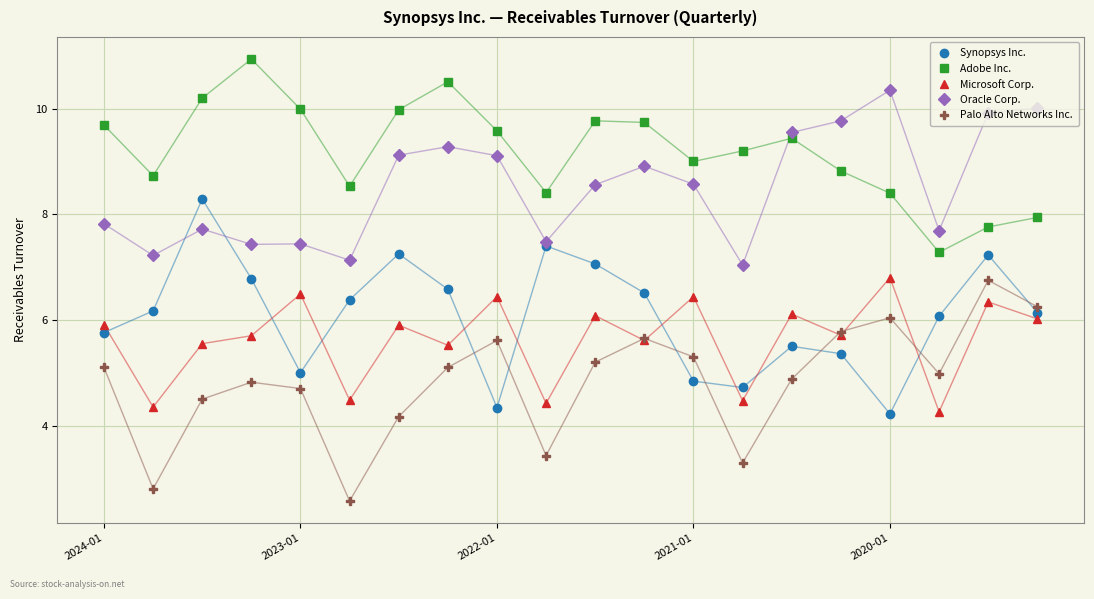

What is the value of the Synopsys Inc. point at the 5th from the left?

5.0